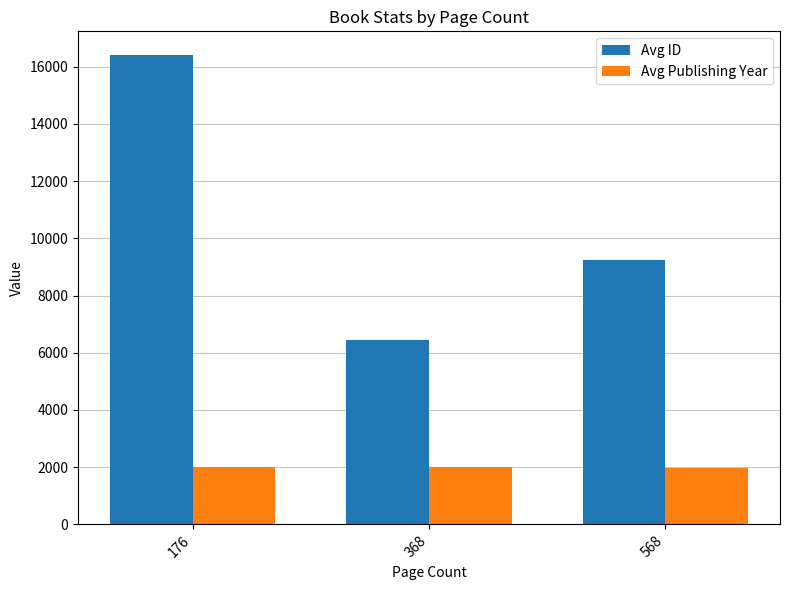

How many bars are there in total?

6